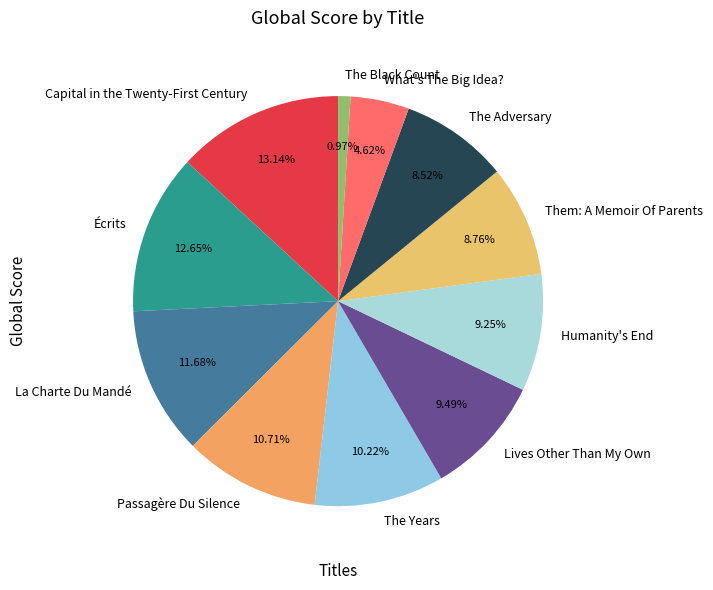

How many slices are in this pie chart?

11